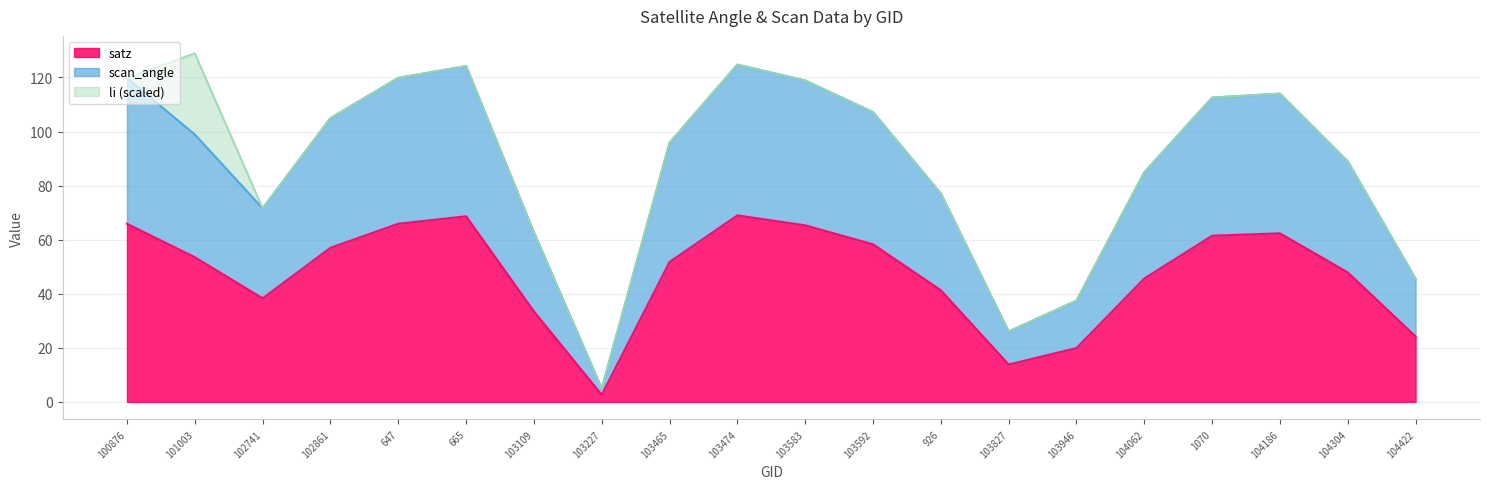

The satz series shows 58.3 at 103592. True or false?

True